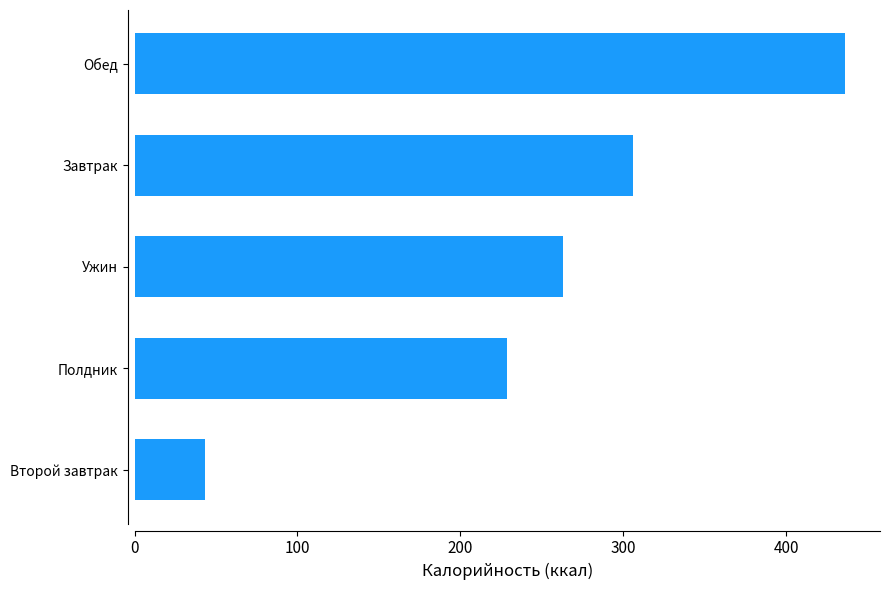

Reading top to bottom, extract all data points from this chart.

Обед=435.8	Завтрак=306.1	Ужин=262.7	Полдник=228.9	Второй завтрак=43.3